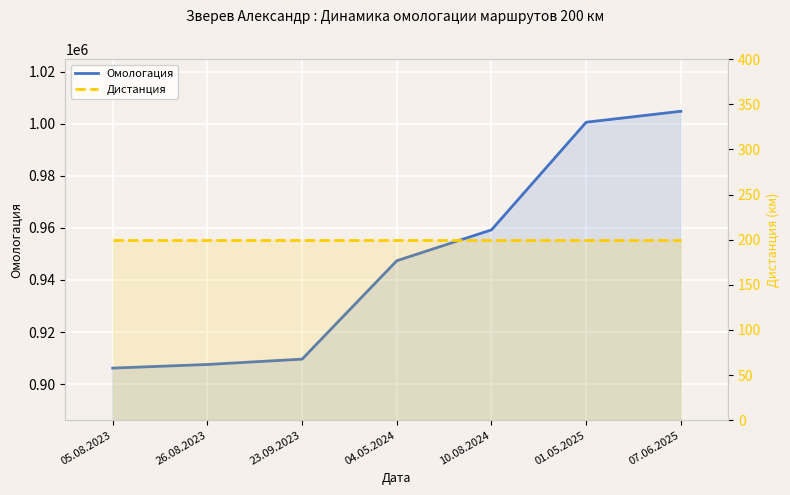

Which series has the largest total across all categories?

Омологация